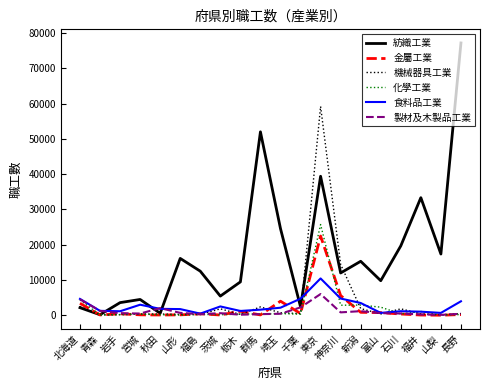

True or false: 機械器具工業 has a value of 453 at 千葉.

True